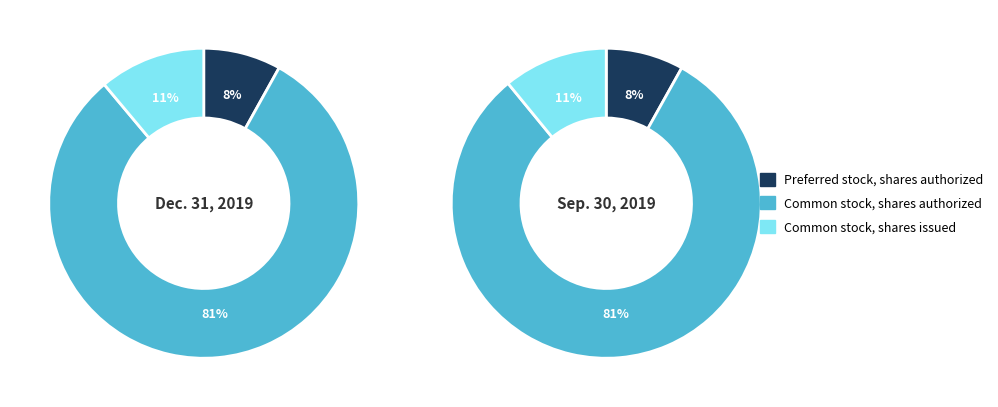

Which slice is the smallest?

Preferred stock, shares authorized